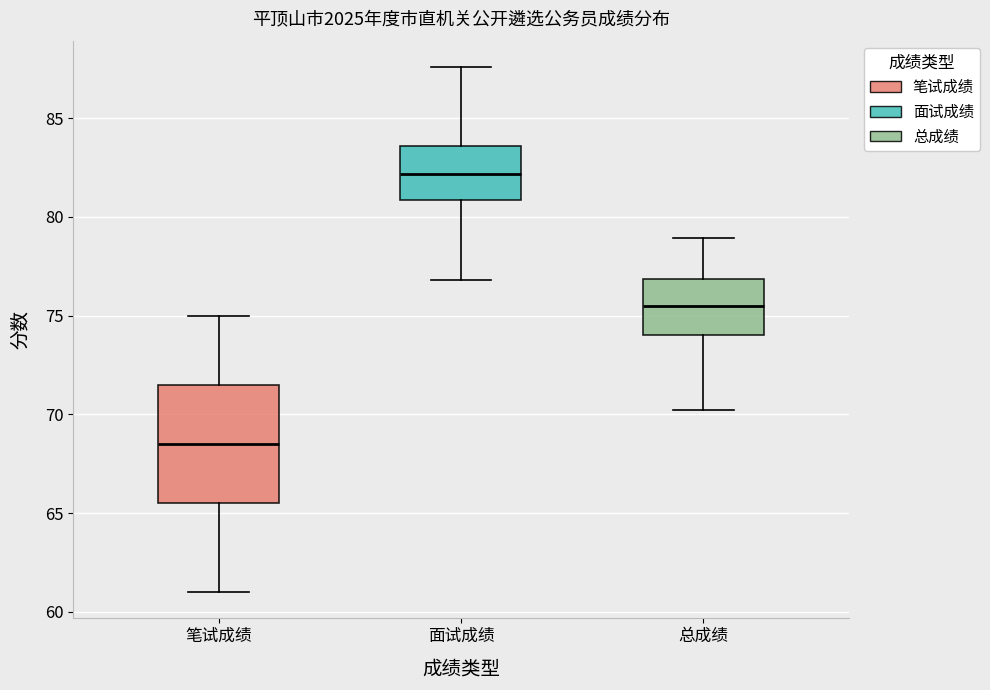

Which box's median line is the highest?

面试成绩